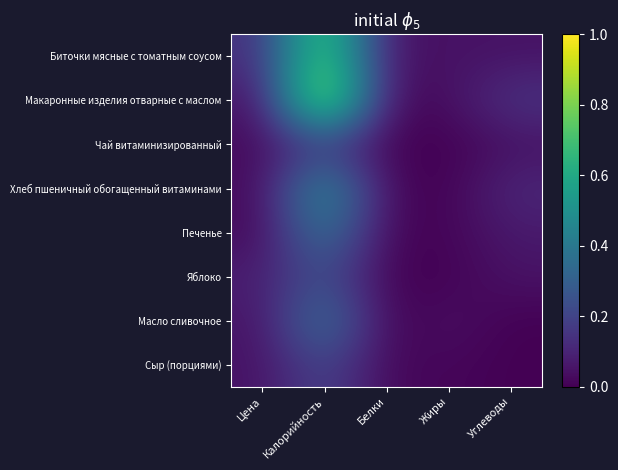

What is the greatest value displayed?

1.0